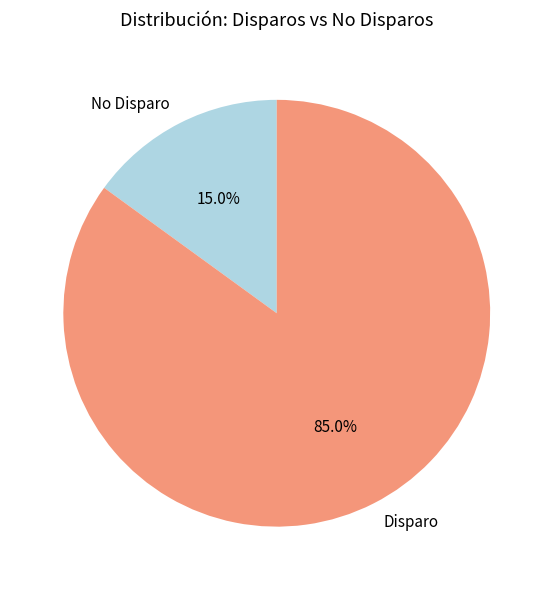

How much of the chart is everything except Disparo?

15.0%